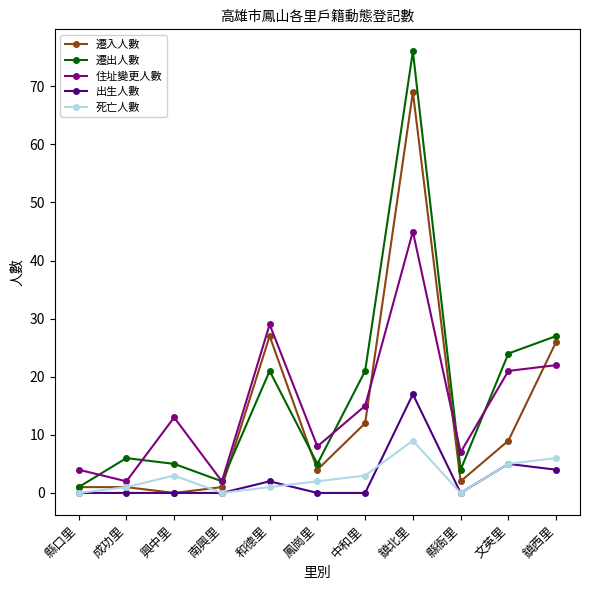

Which series has the largest total across all categories?

遷出人數